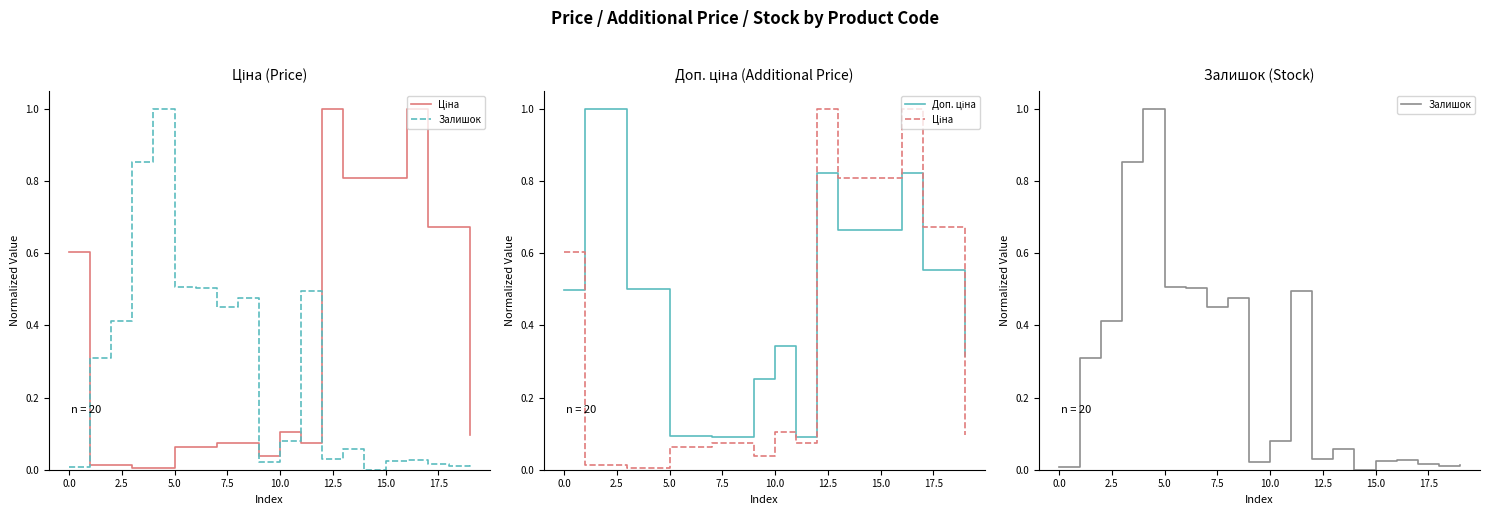

What is the difference between the highest and lowest values at 10?

0.3